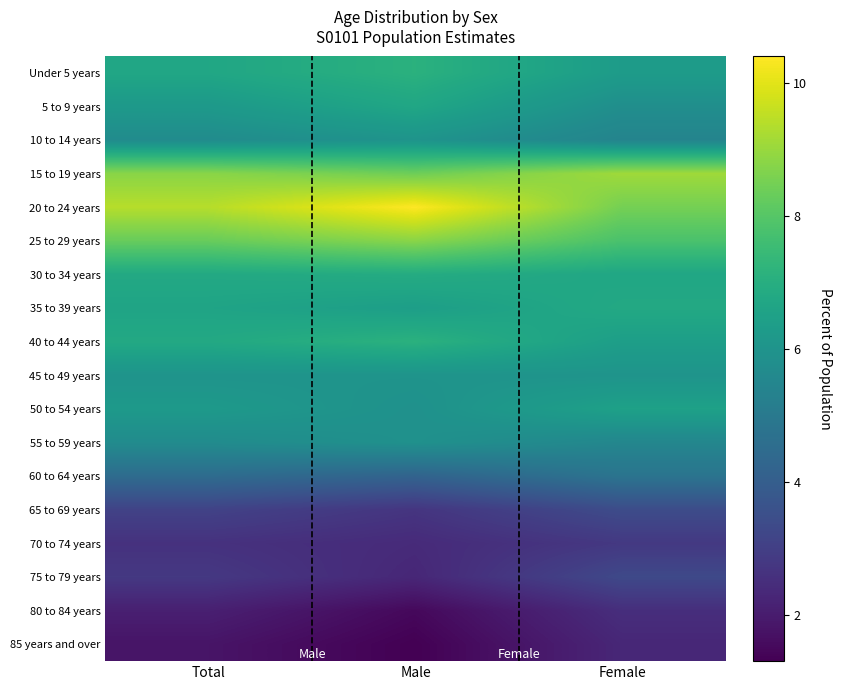

Where is 65 to 69 years nearest to the value 3?

Total